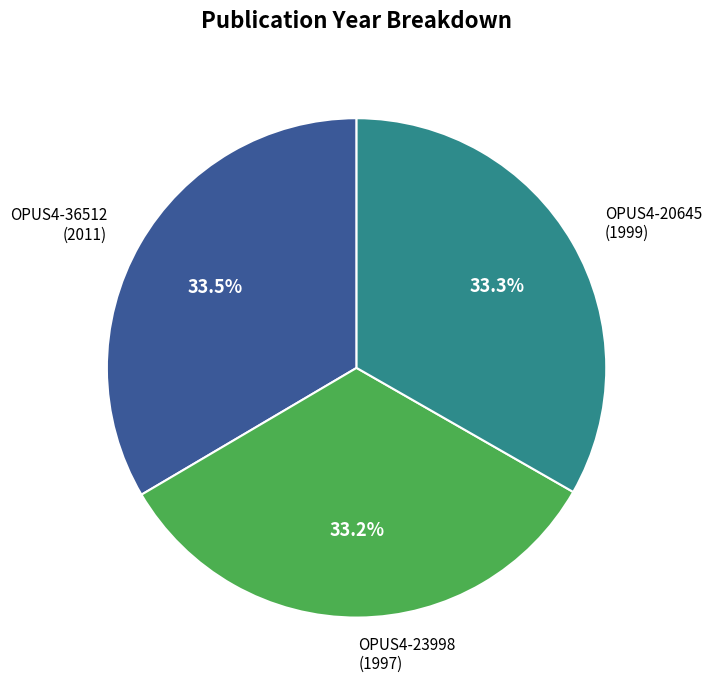

Is there a majority slice in this chart?

No